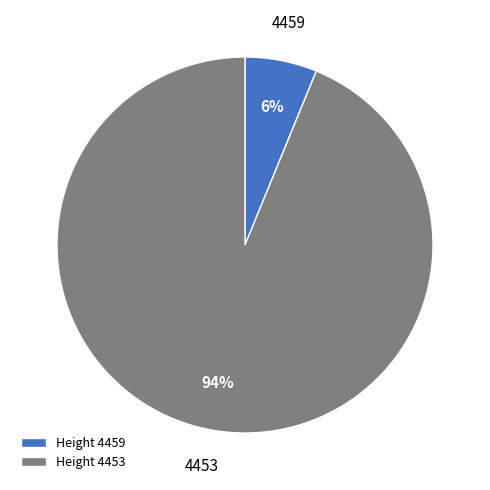

To the nearest percent, what percentage of the pie is 4459?

6%